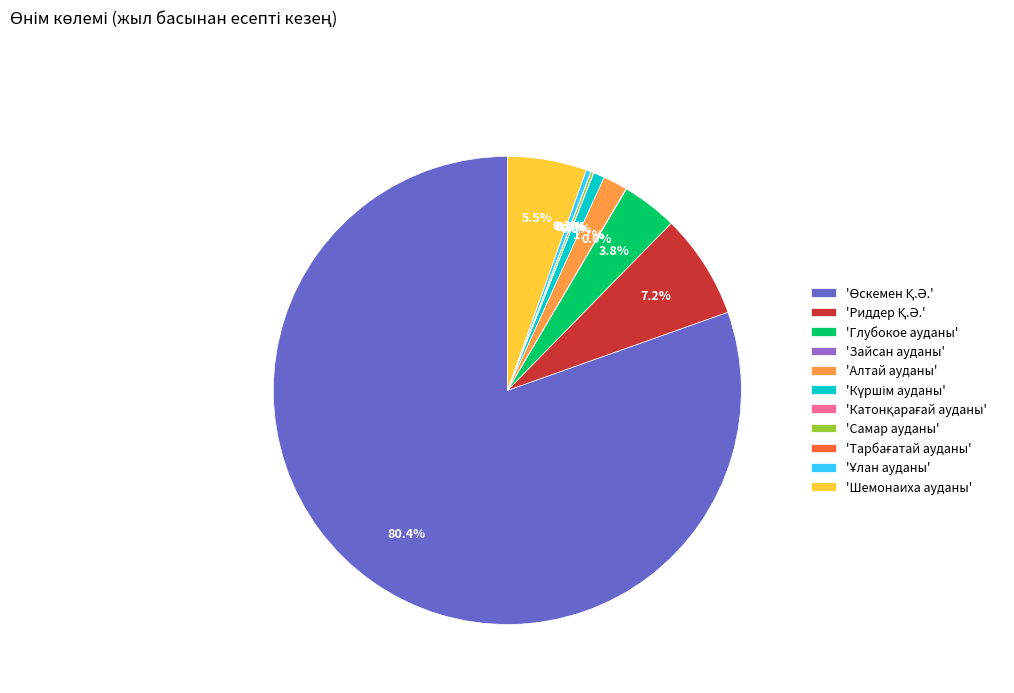

What portion of the pie excludes 'Шемонаиха ауданы'?

94.5%